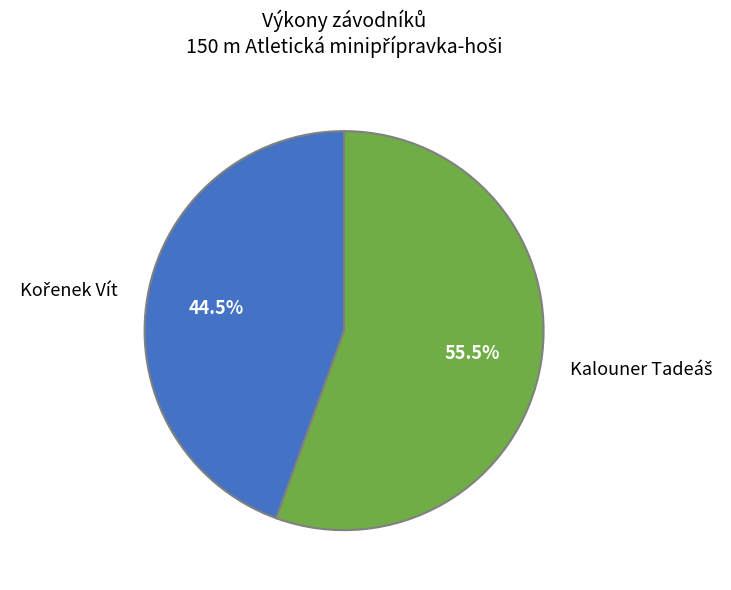

Does any single category account for the majority?

Yes